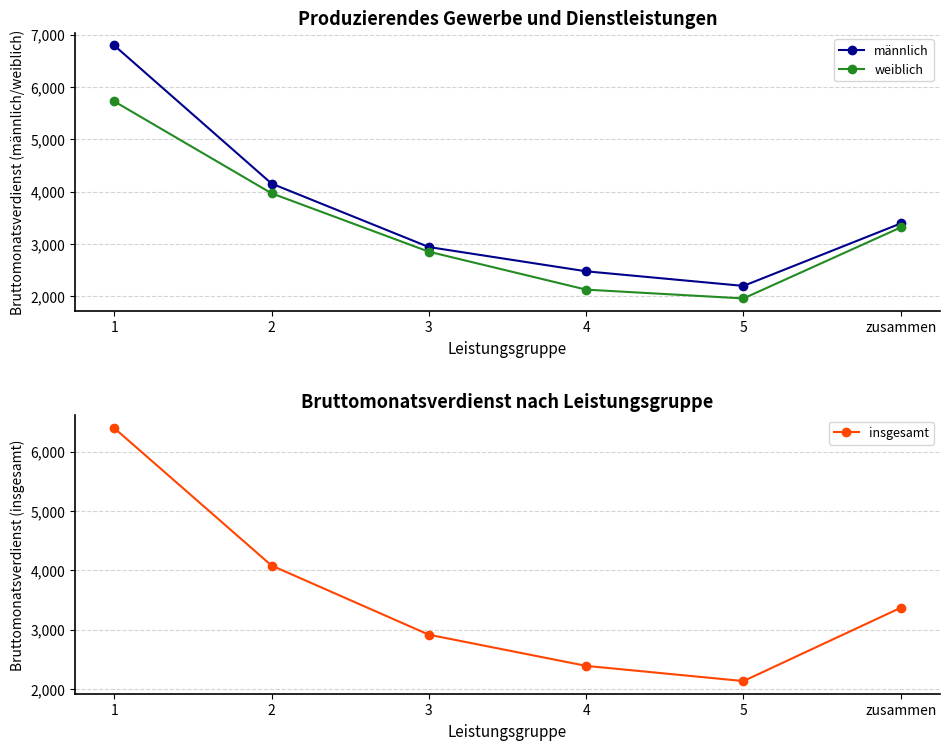

Count the number of categories in the chart.

6